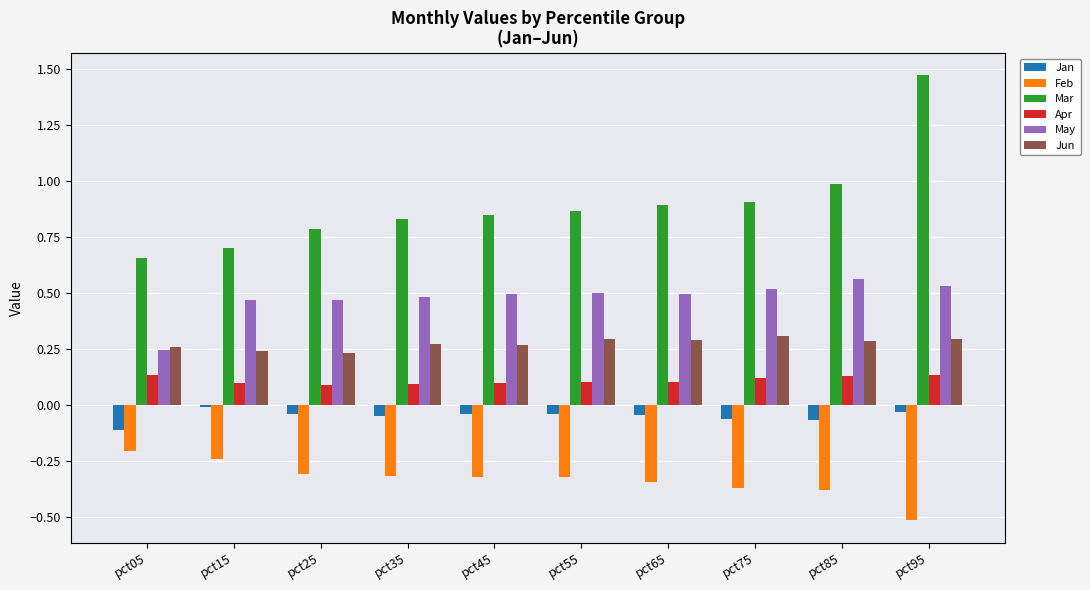

Is it true that Feb equals -0.5 at pct95?

True